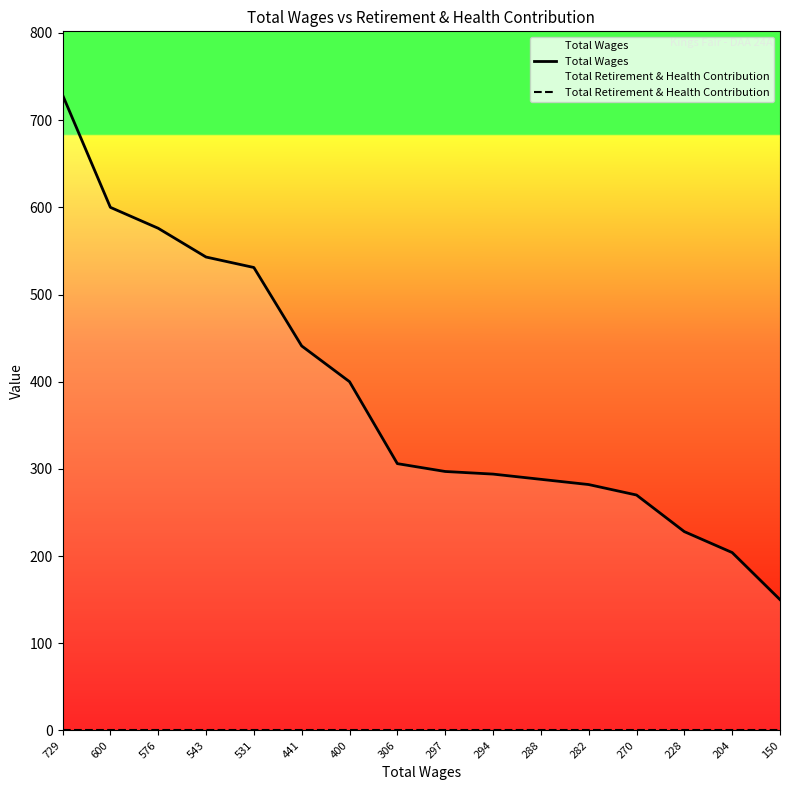

Reading left to right, transcribe all the data shown in this chart.

Total Wages: 729=729	600=600	576=576	543=543	531=531	441=441	400=400	306=306	297=297	294=294	288=288	282=282	270=270	228=228	204=204	150=150
Total Retirement & Health Contribution: 729=0	600=0	576=0	543=0	531=0	441=0	400=0	306=0	297=0	294=0	288=0	282=0	270=0	228=0	204=0	150=0